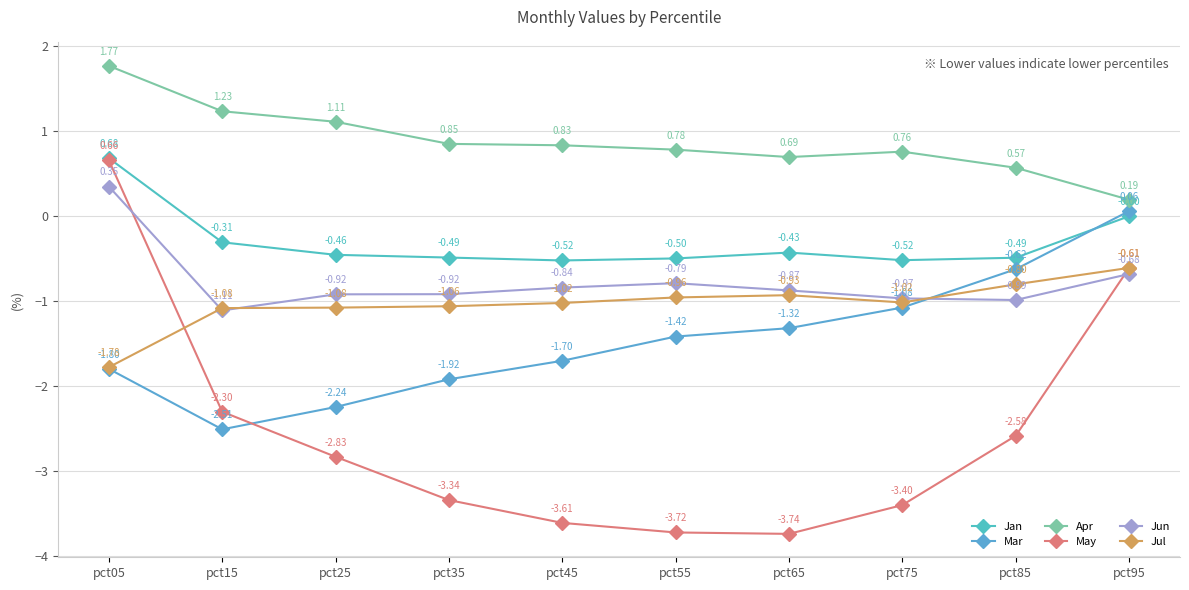

What is the sum of the May values at pct05 and pct65?

-3.1